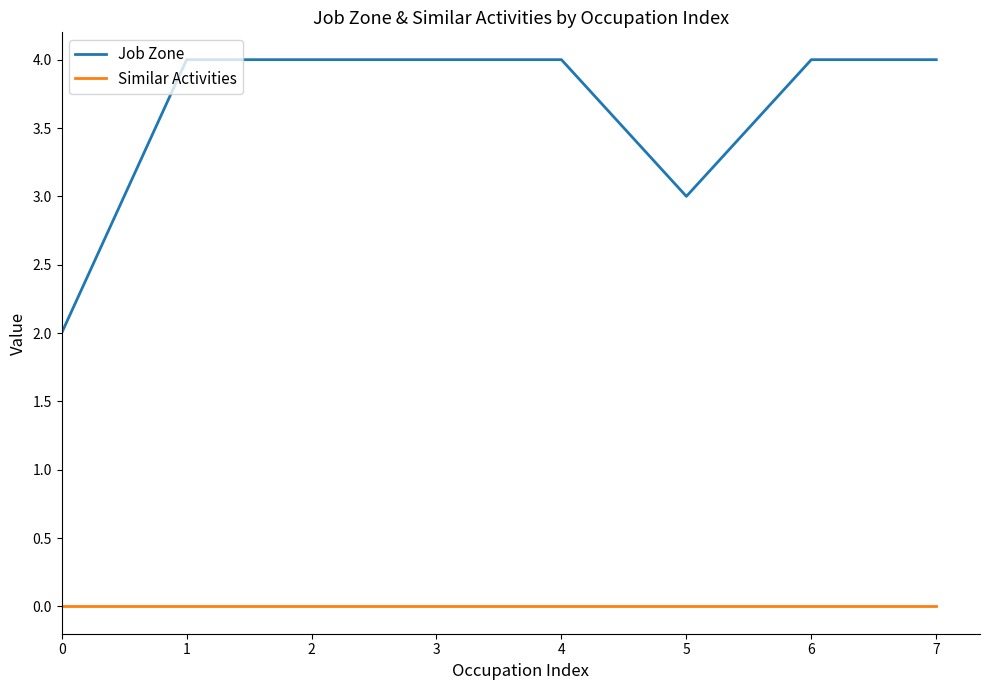

What is the spread (max minus min) of values at 5?

3